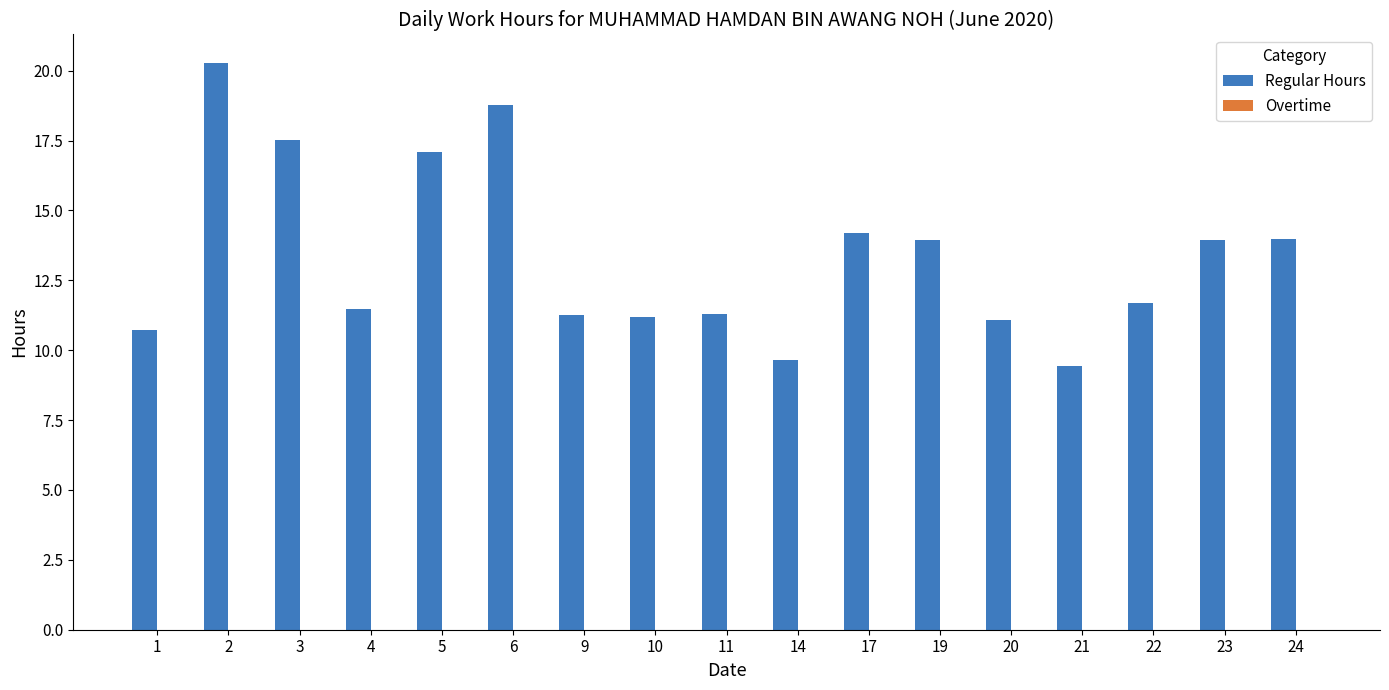

Read the value at 10.

11.2